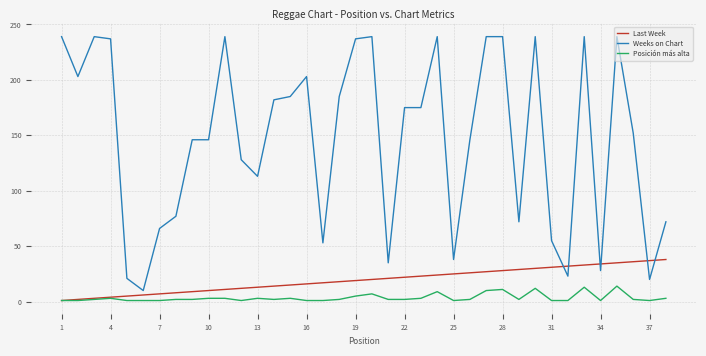

True or false: Posición más alta and Weeks on Chart intersect in this chart.

False